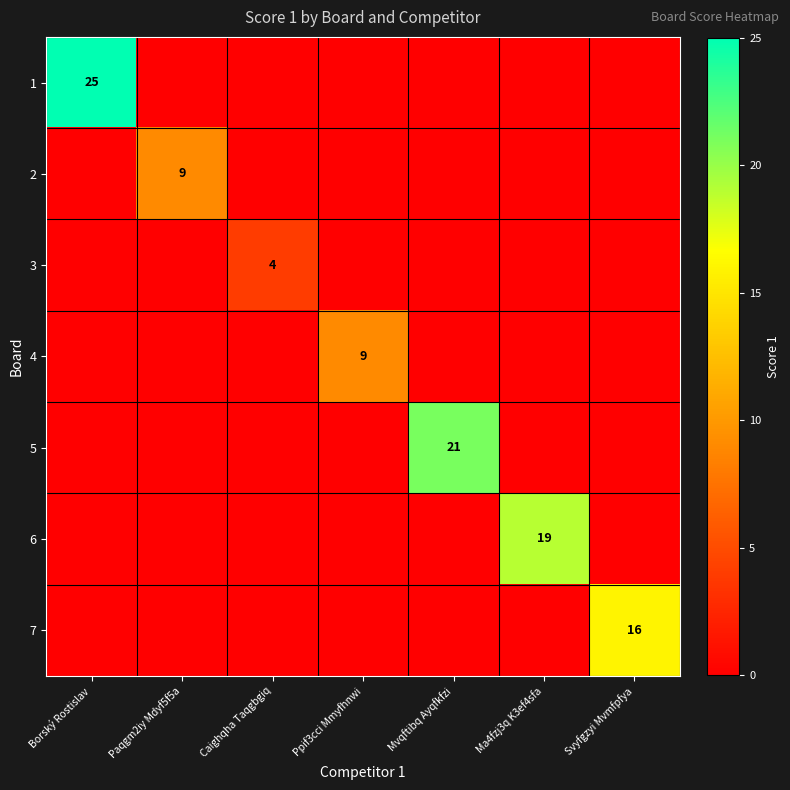

The 1 series shows 43 at Borský Rostislav. True or false?

False